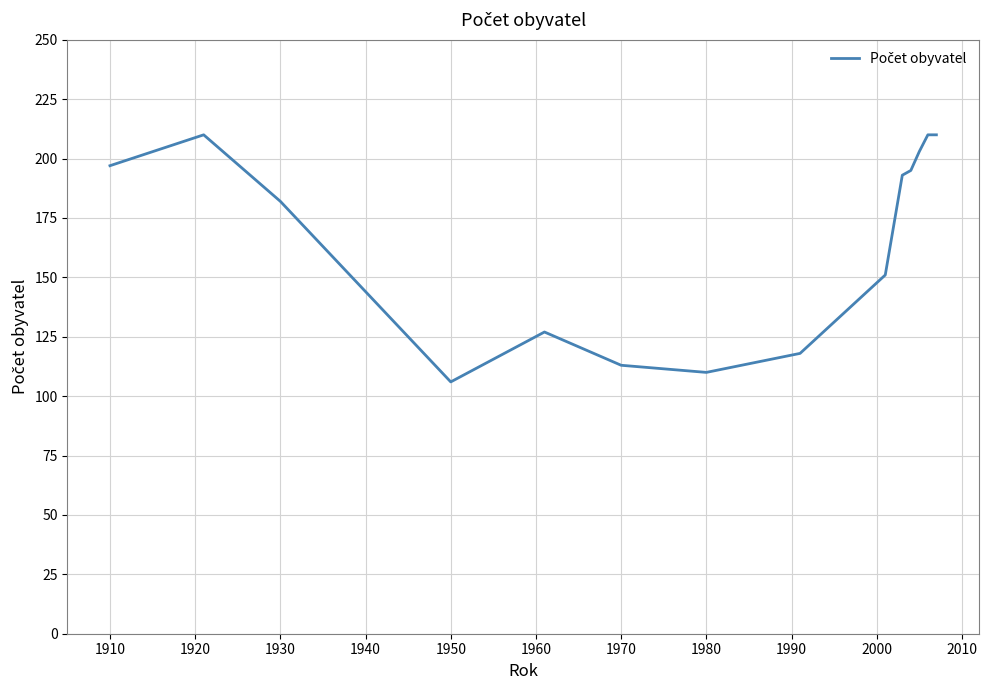

What is the minimum value shown in the chart?

106